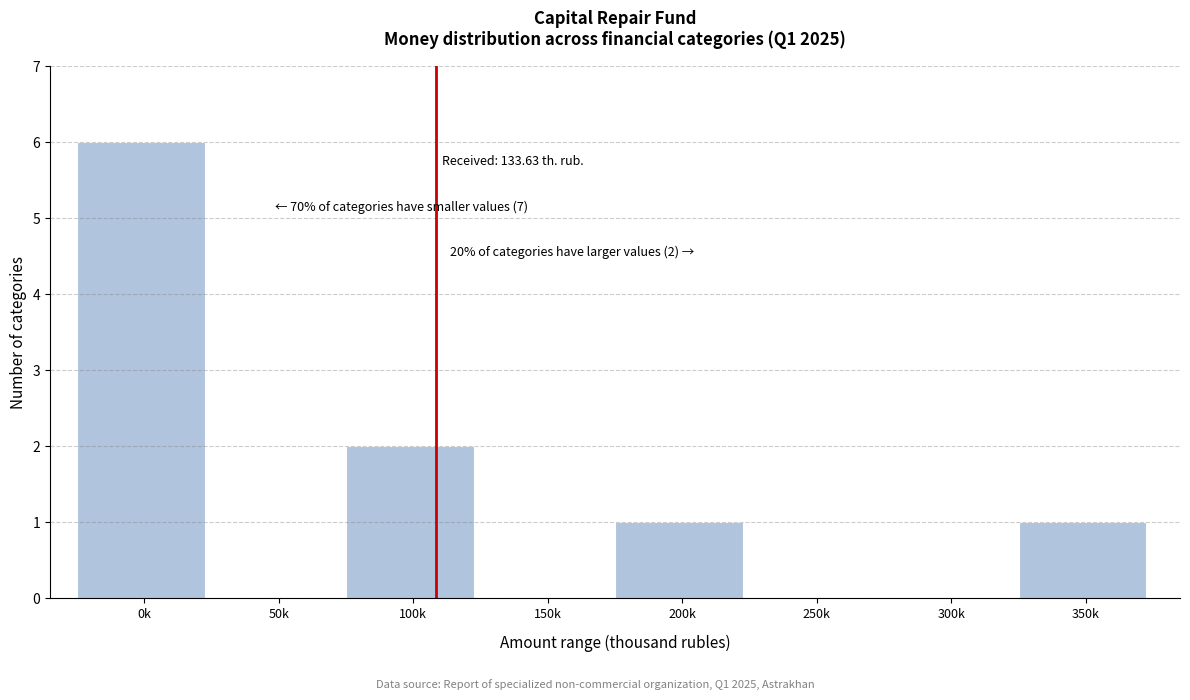

Reading left to right, list all the values displayed in this chart.

0k=6	50k=0	100k=2	150k=0	200k=1	250k=0	300k=0	350k=1